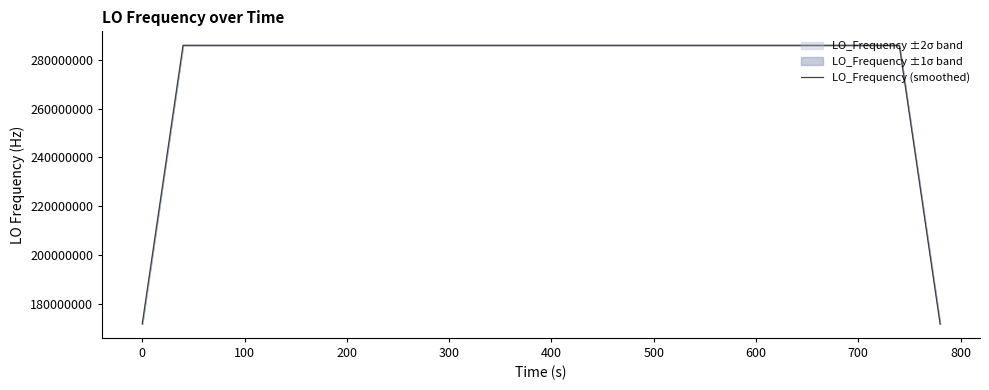

What value does the data have at 400?

286047002.1